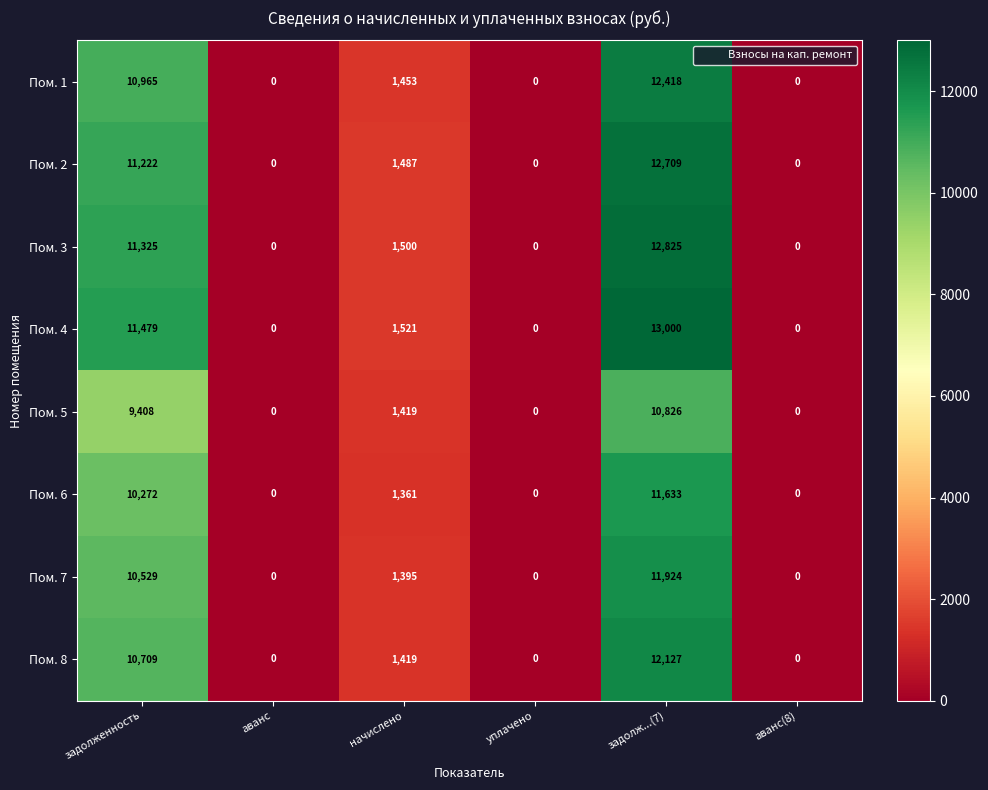

Is it true that Пом. 4 equals 1521 at начислено?

True